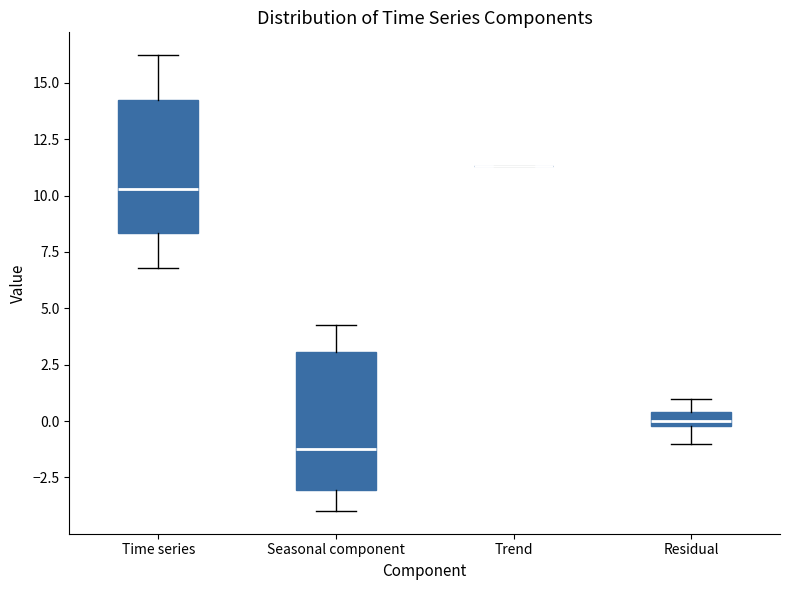

Where is the upper edge of the box for Time series on the y-axis? The values are not printed on the chart, so give them approximately, as read against the axis.

14.0